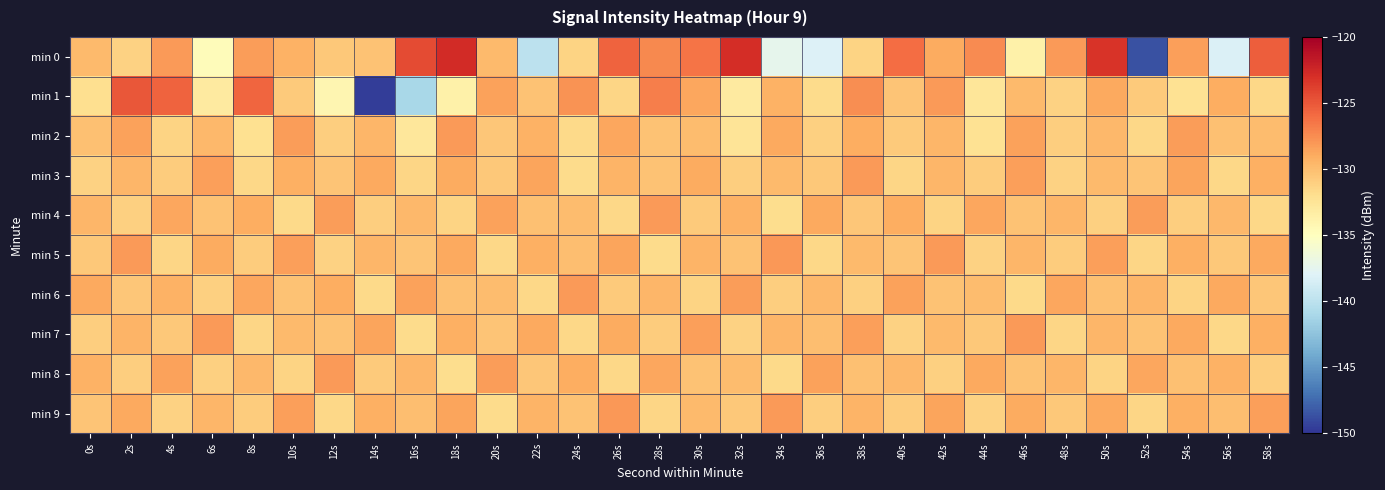

Between 22s and 12s, which is larger?

12s